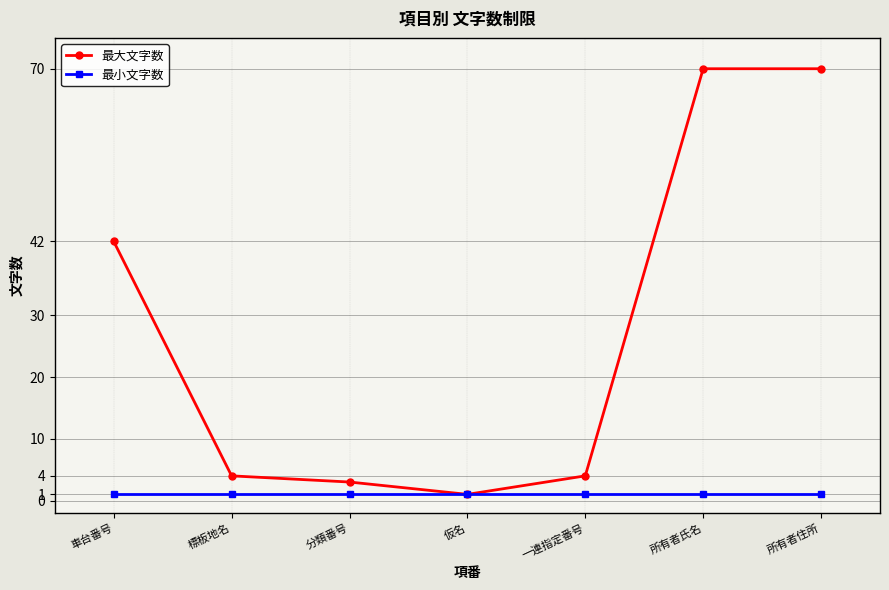

Is this an area chart (filled region under the line)?

No